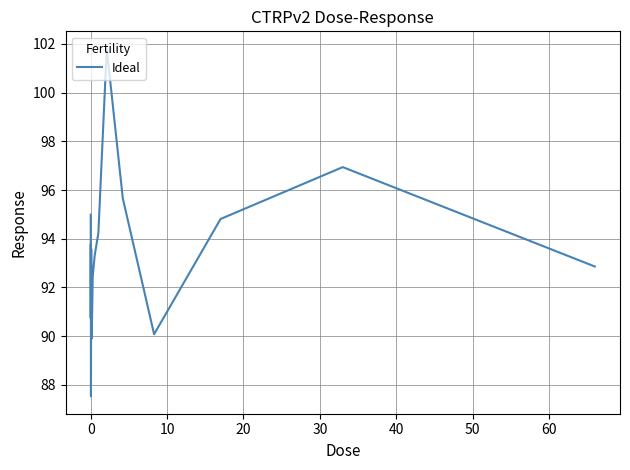

Reading left to right, extract all data points from this chart.

95.0	90.7	91.4	93.8	87.5	93.6	89.9	92.4	93.3	94.2	101.8	95.7	90.1	94.8	96.9	92.9